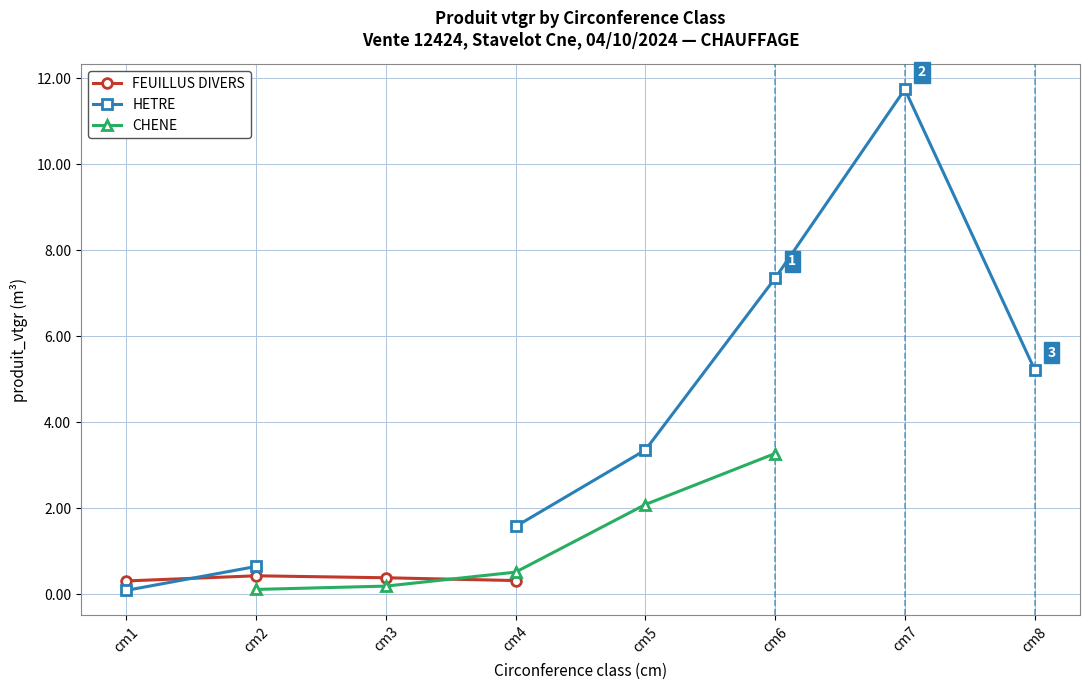

Where is FEUILLUS DIVERS nearest to the value 0?

cm1